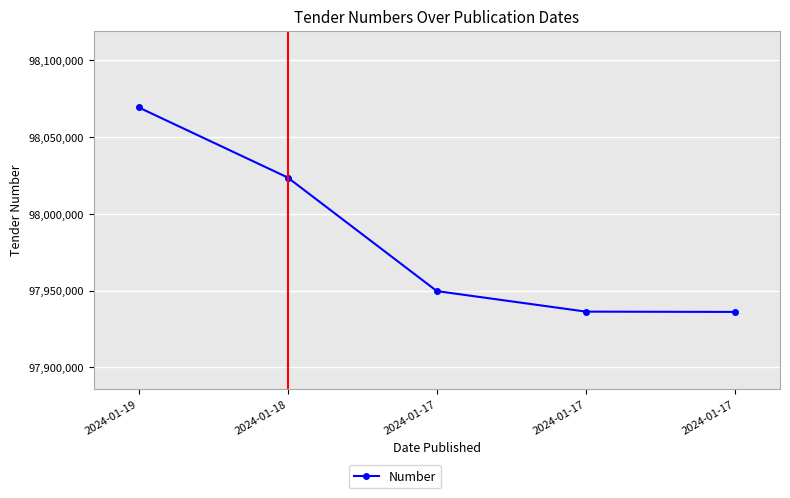

Does the chart have visible grid lines?

Yes